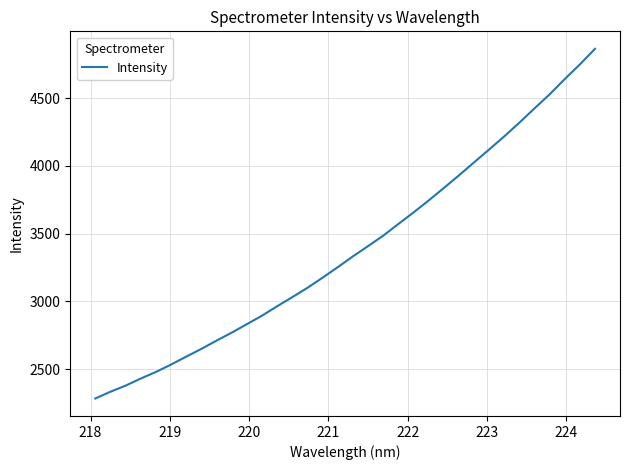

What is the maximum value shown in the chart?

4862.9